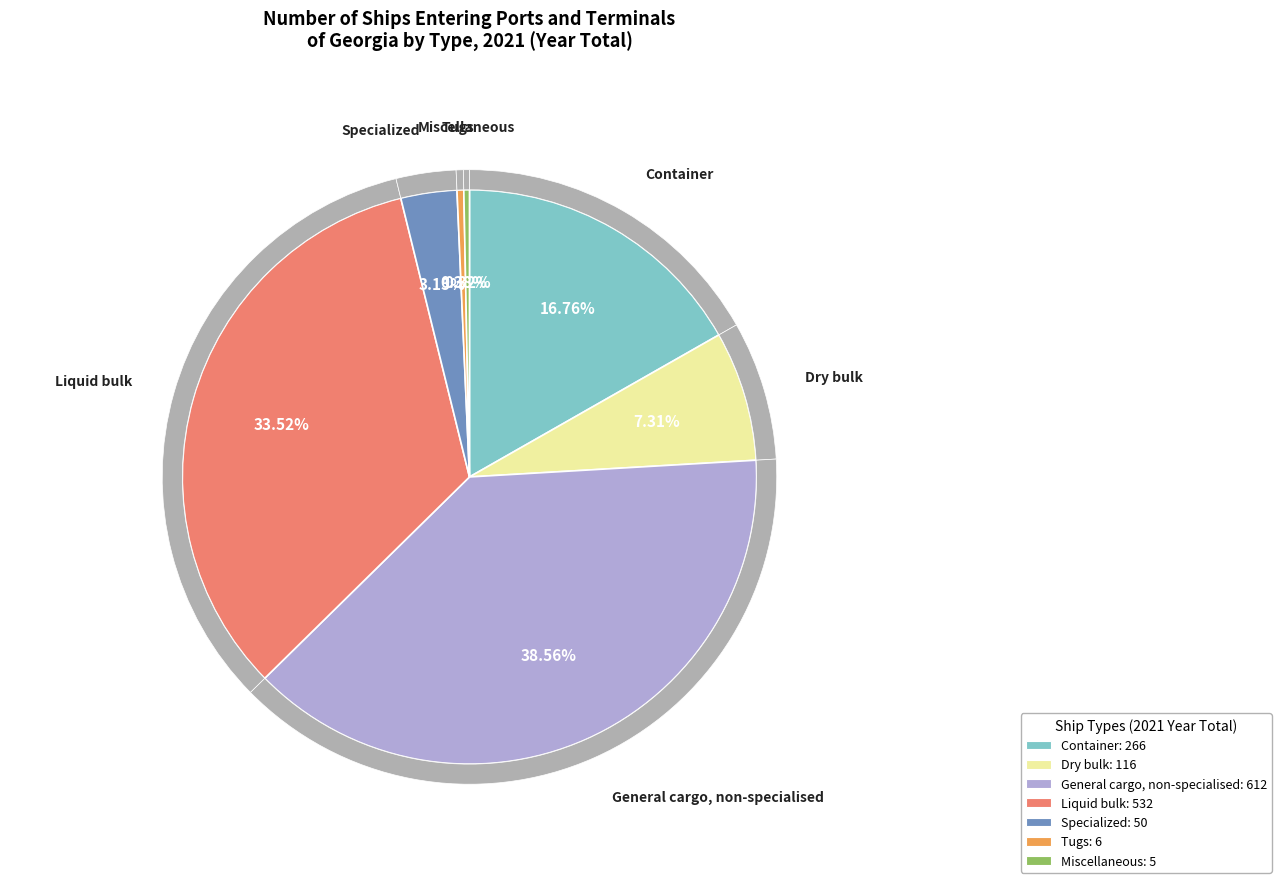

Between General cargo, non-specialised and Tugs, which is larger?

General cargo, non-specialised